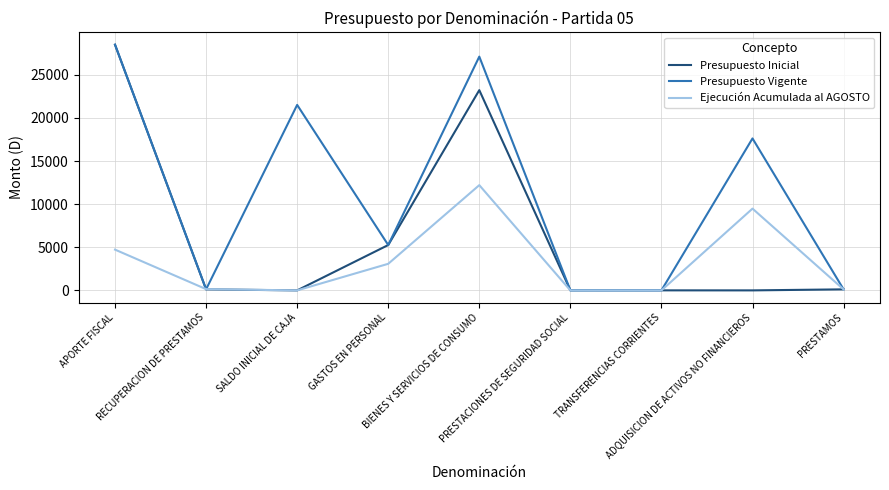

Which series has the largest total across all categories?

Presupuesto Vigente